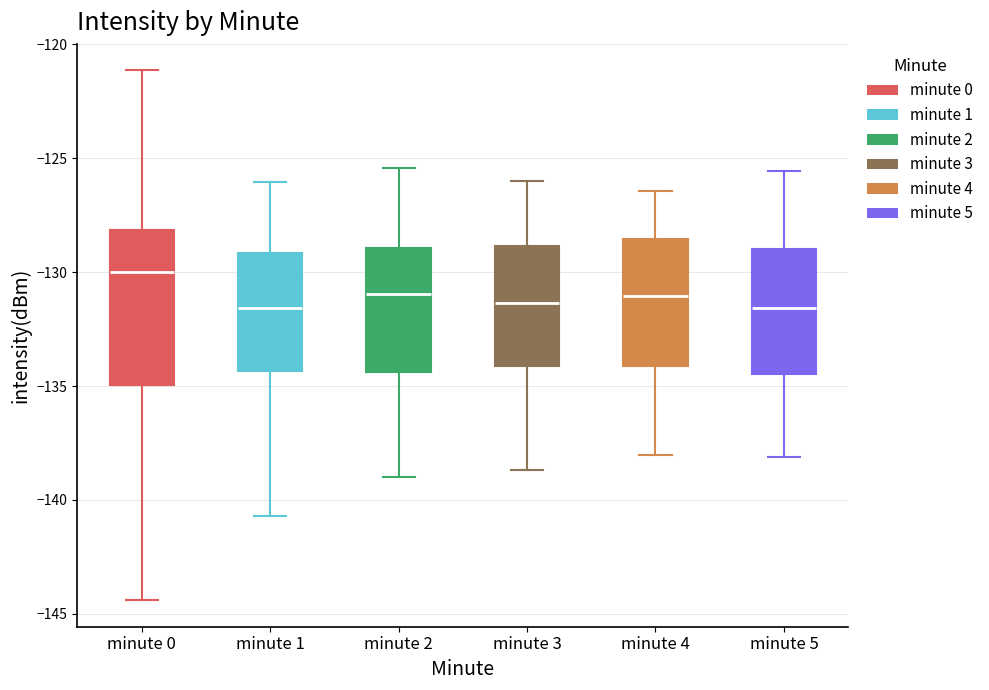

Which box is the tallest, from its lower edge to its upper edge?

minute 0